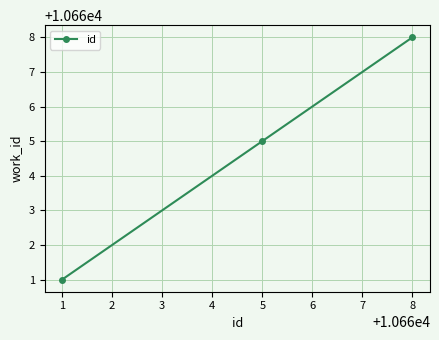

Reading left to right, list all the values displayed in this chart.

1=10661	5=10665	8=10668